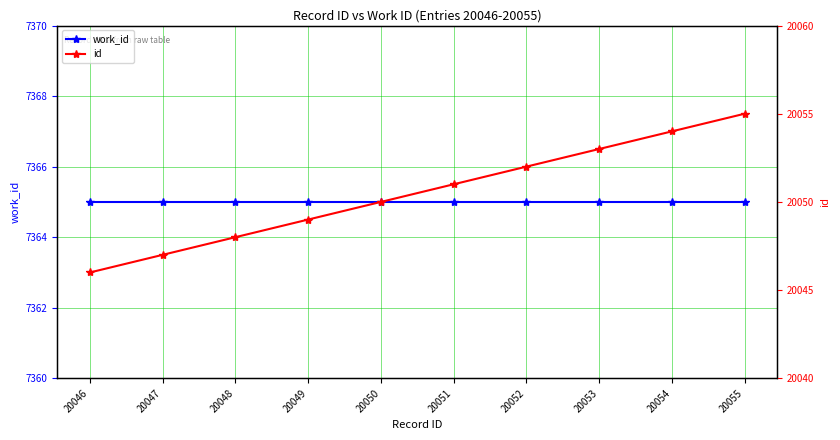

What is the difference between the highest and lowest values at 20050?

12685